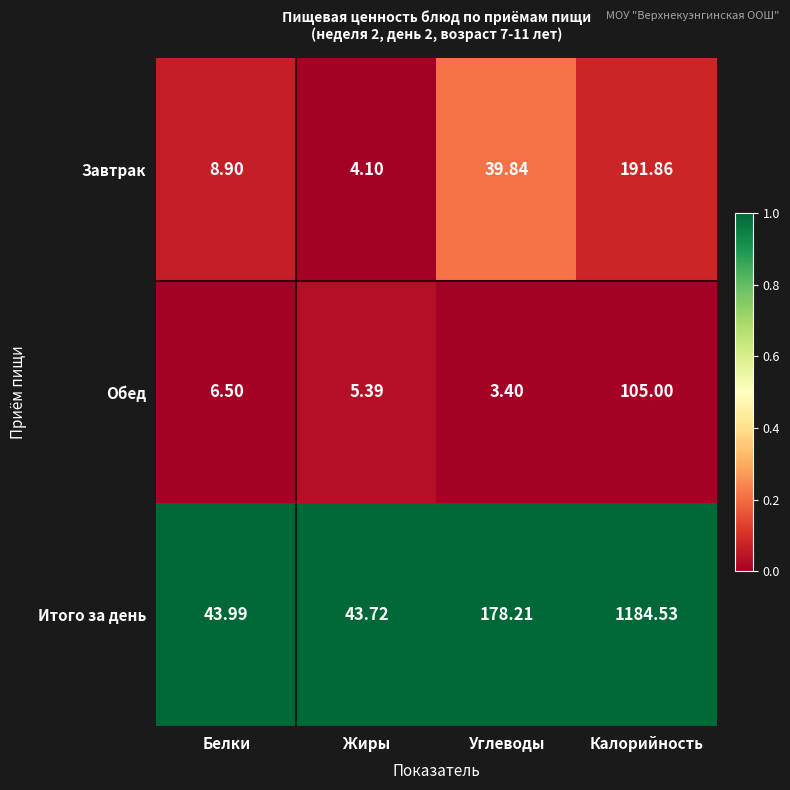

Where is Итого за день nearest to the value 614?

Углеводы